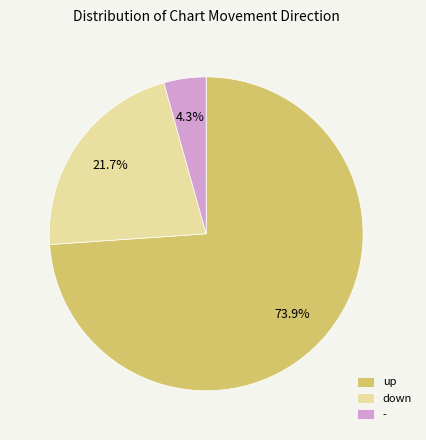

To the nearest percent, what is the difference between the - and down slice percentages?

17%